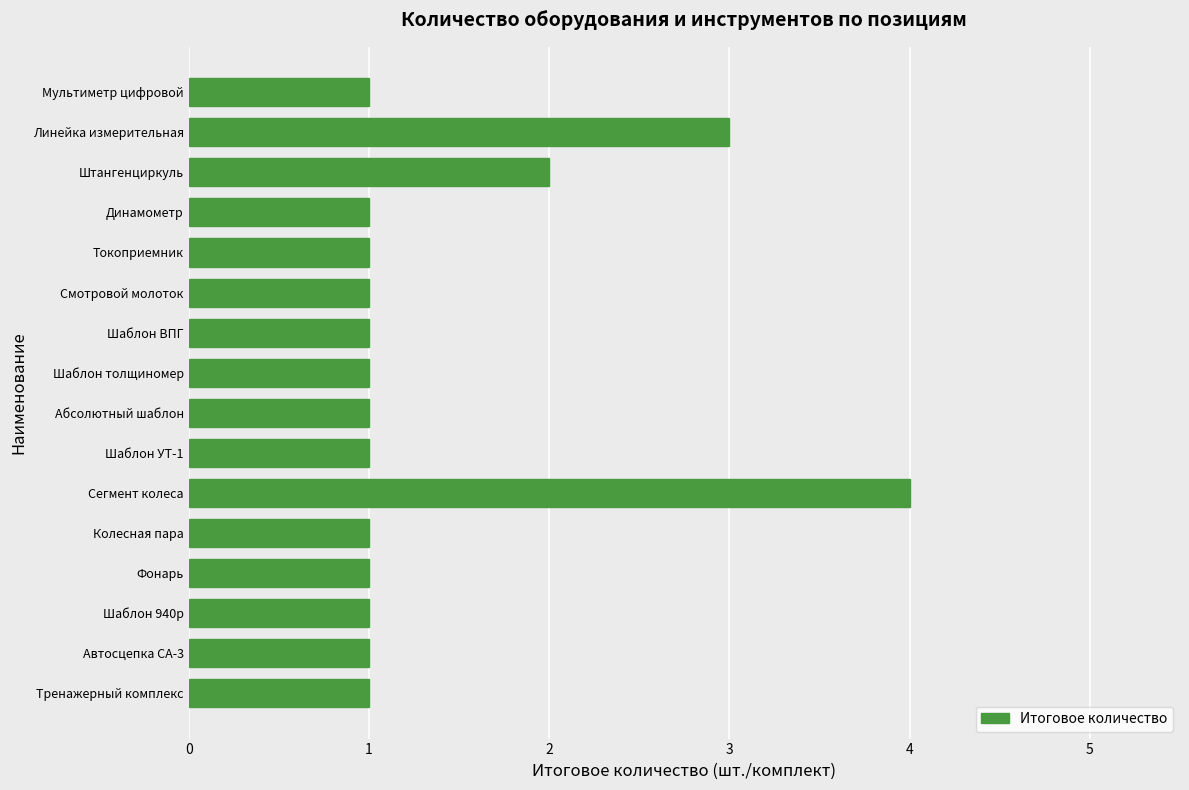

The chart shows a value of 1 at Шаблон толщиномер. True or false?

True